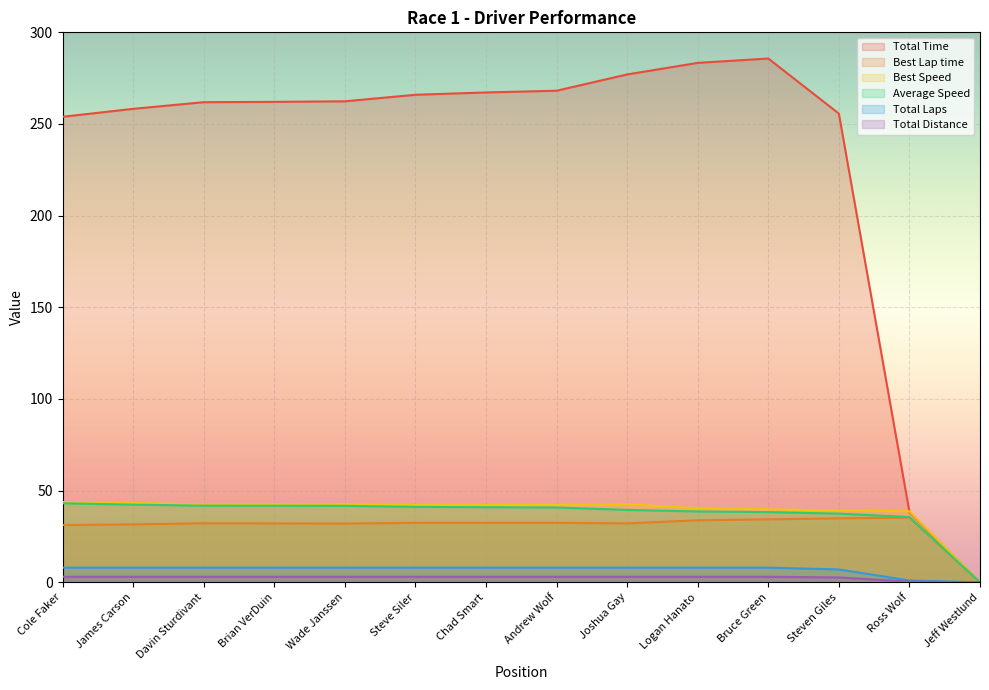

Which series has the largest total across all categories?

Total Time